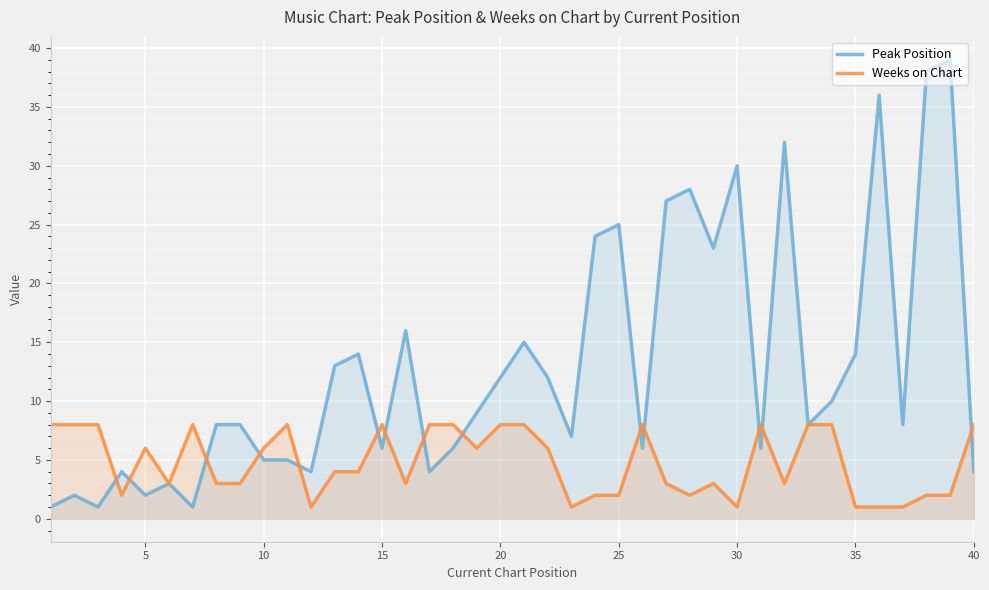

What is the highest value of the Weeks on Chart series?

8